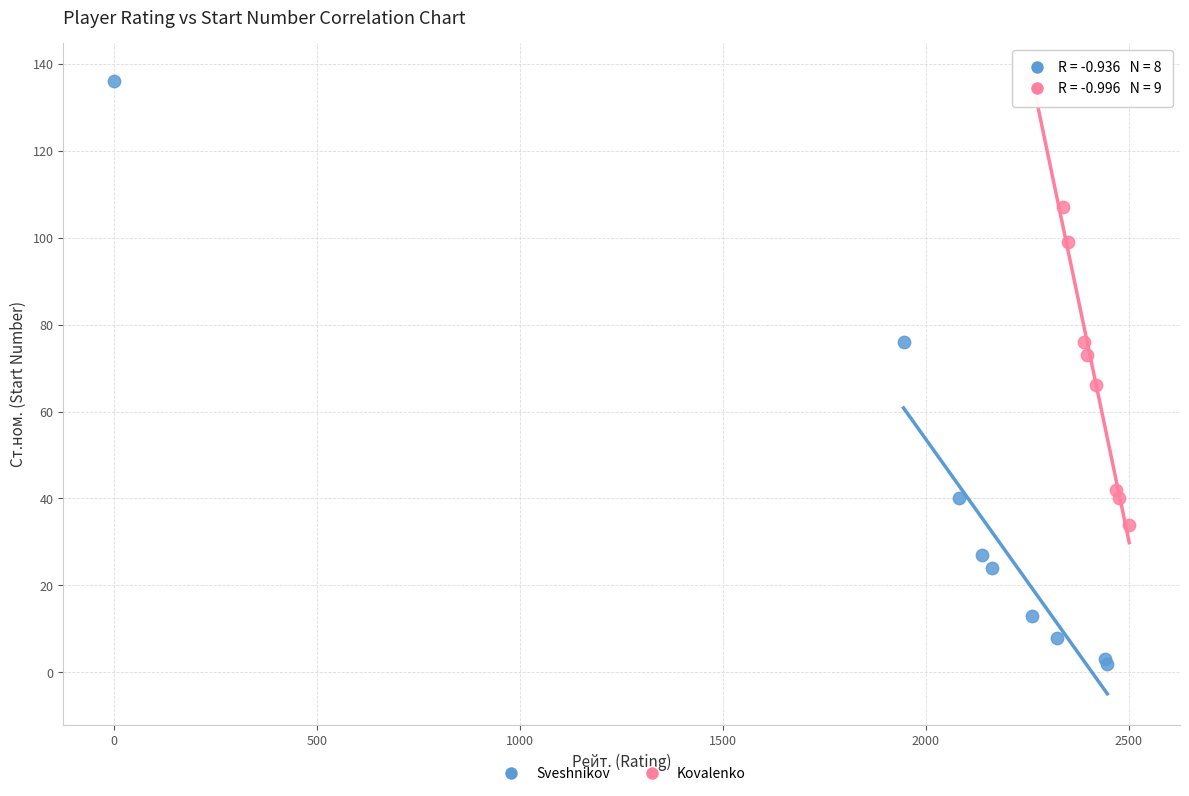

Which series reaches the minimum Y coordinate?

Sveshnikov